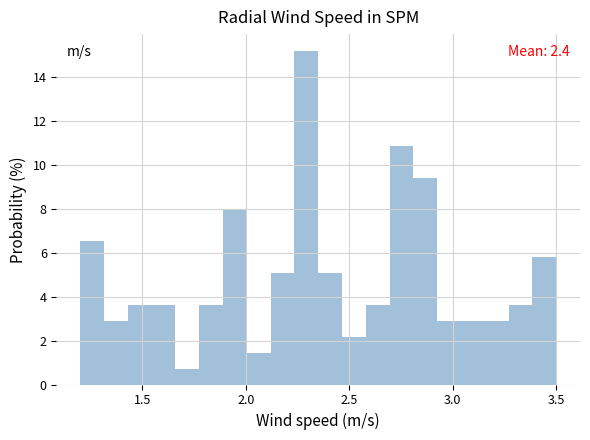

Read against the x-axis, roughly where is the centre of the tallest bar?

2.30